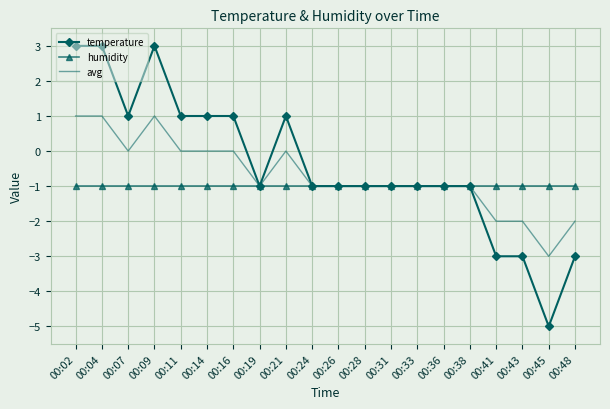

How many positive values does the temperature series have?

8